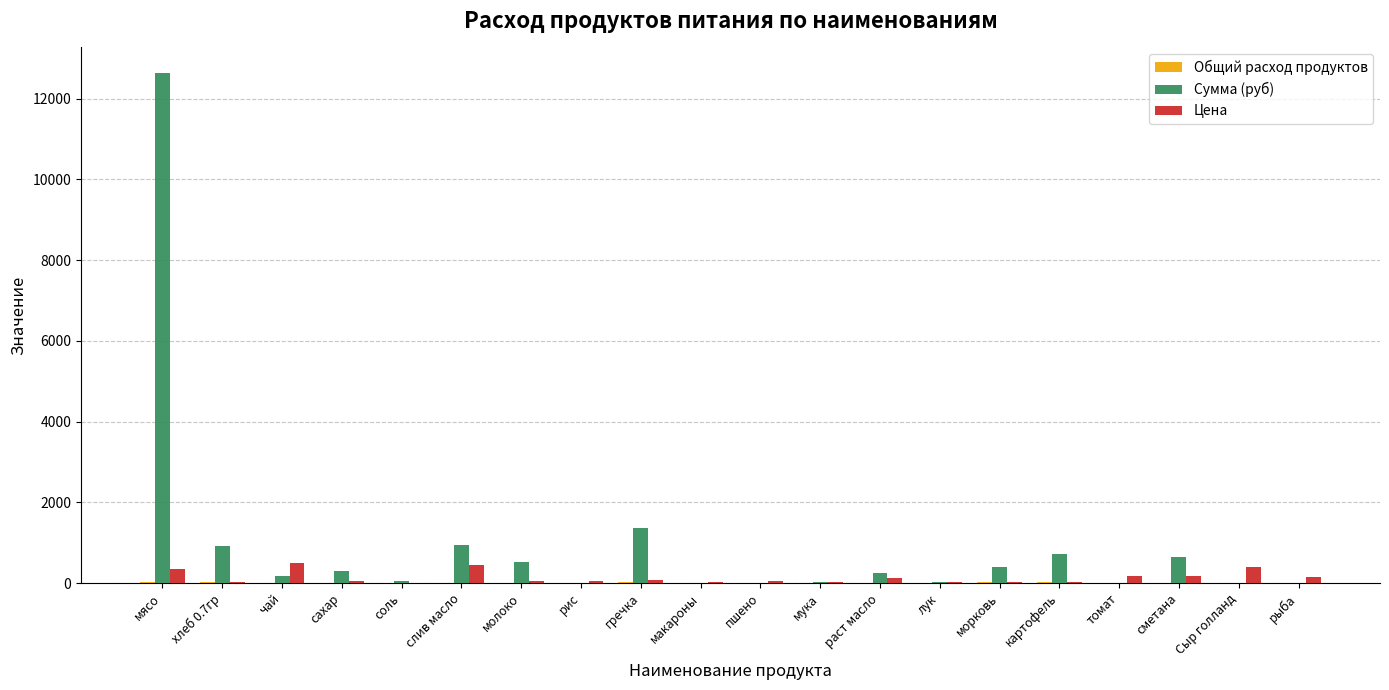

Are the bars grouped side by side (vs. stacked)?

Yes